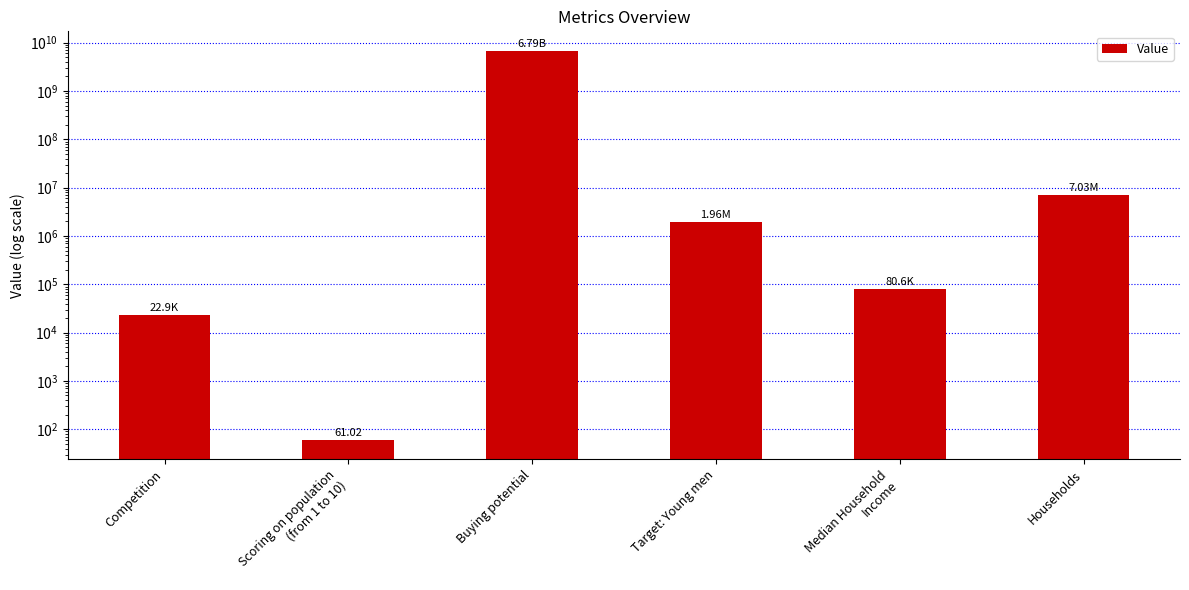

What is the ratio of the value at Target: Young men to the value at Scoring on population
(from 1 to 10)?

32142.1